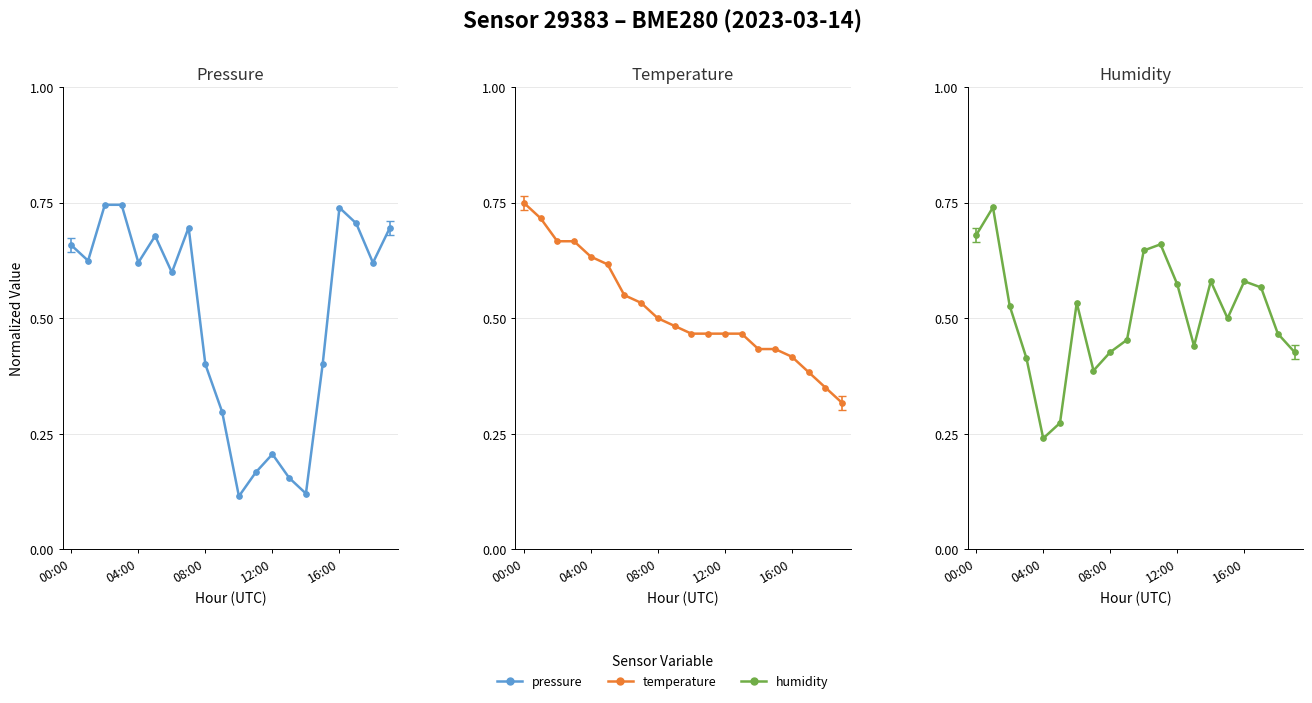

At 9, list the series in order from smallest to largest.

pressure, humidity, temperature